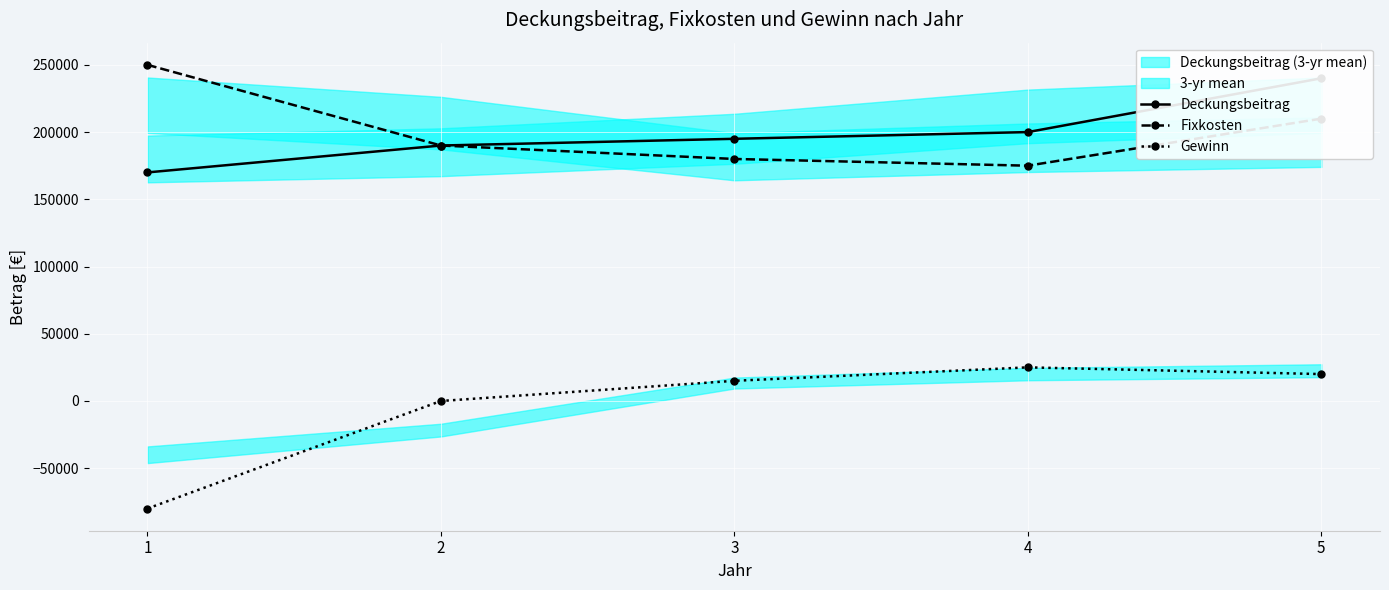

True or false: Gewinn has more than 1 points higher than both neighbors.

False